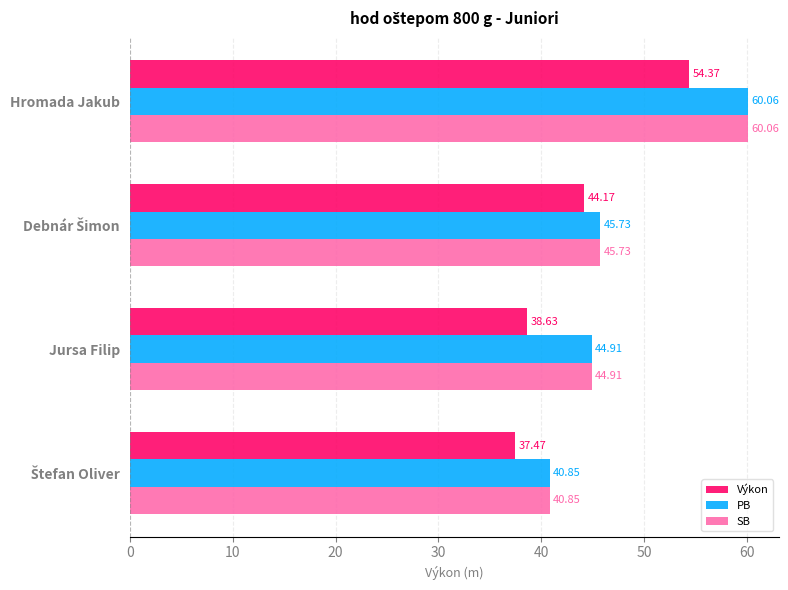

What is the sum of all PB values?

191.6